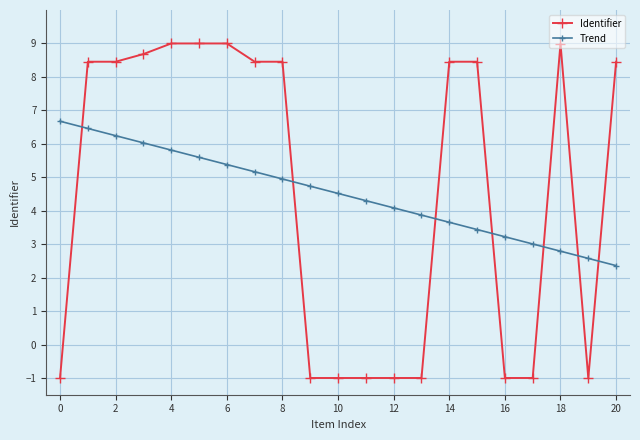

How many data points in Identifier are less than 8?

9